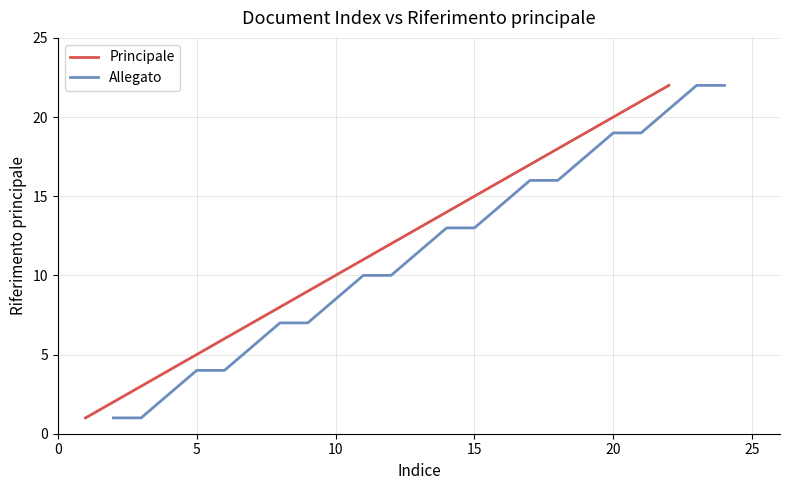

True or false: there are more than 1 points higher than both neighbors.

False